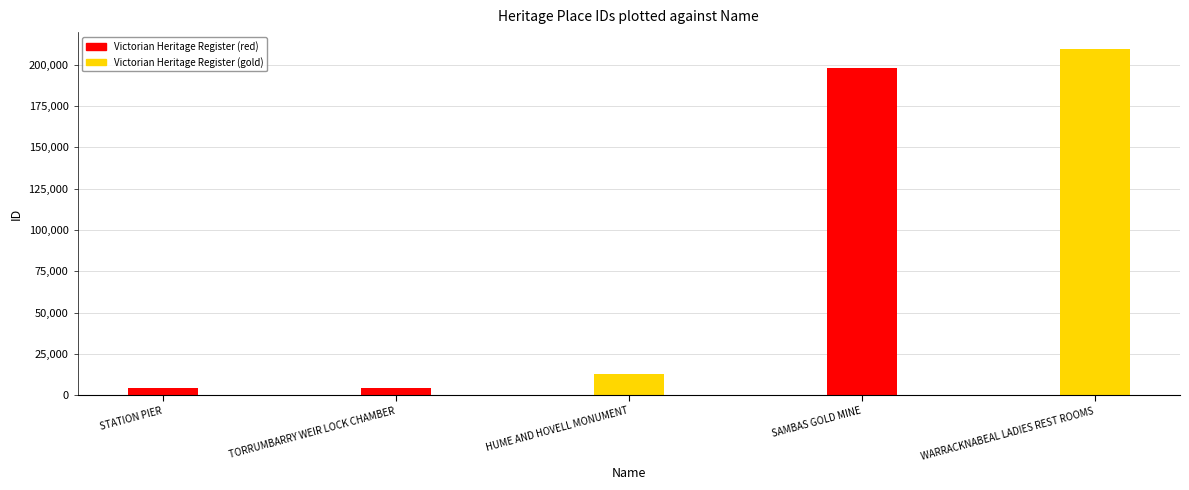

Is it true that the value at HUME AND HOVELL MONUMENT is 20343?

False